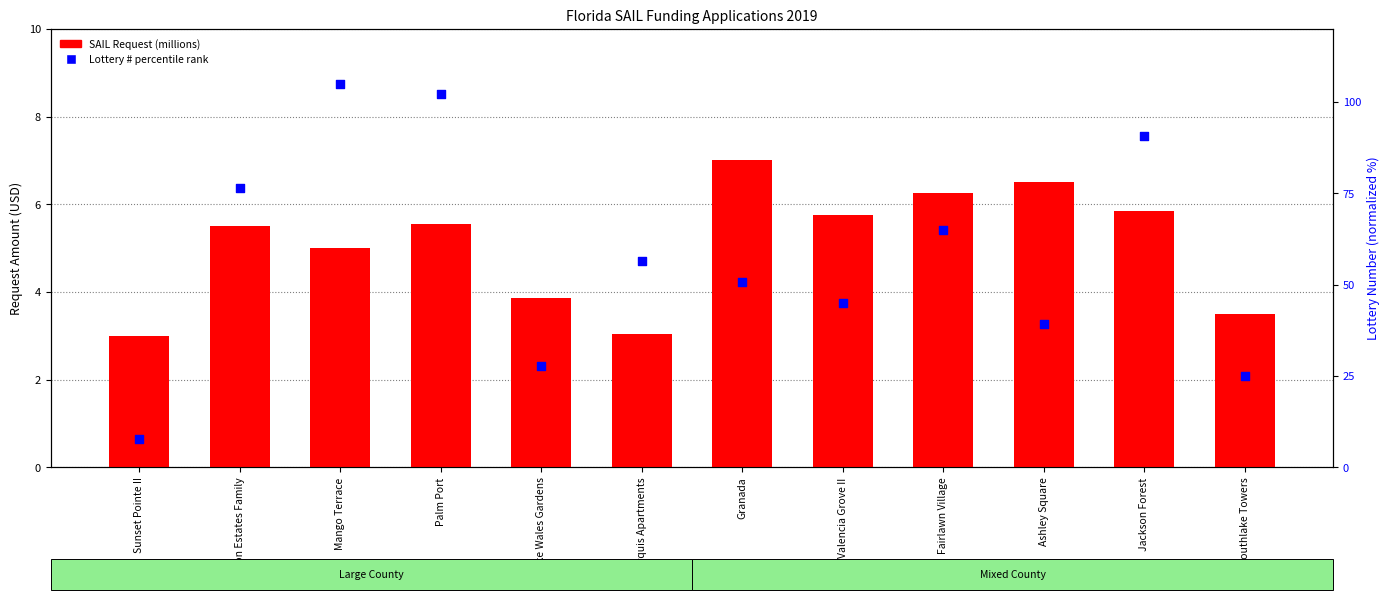

Which series reaches the maximum Y coordinate?

Lottery % rank